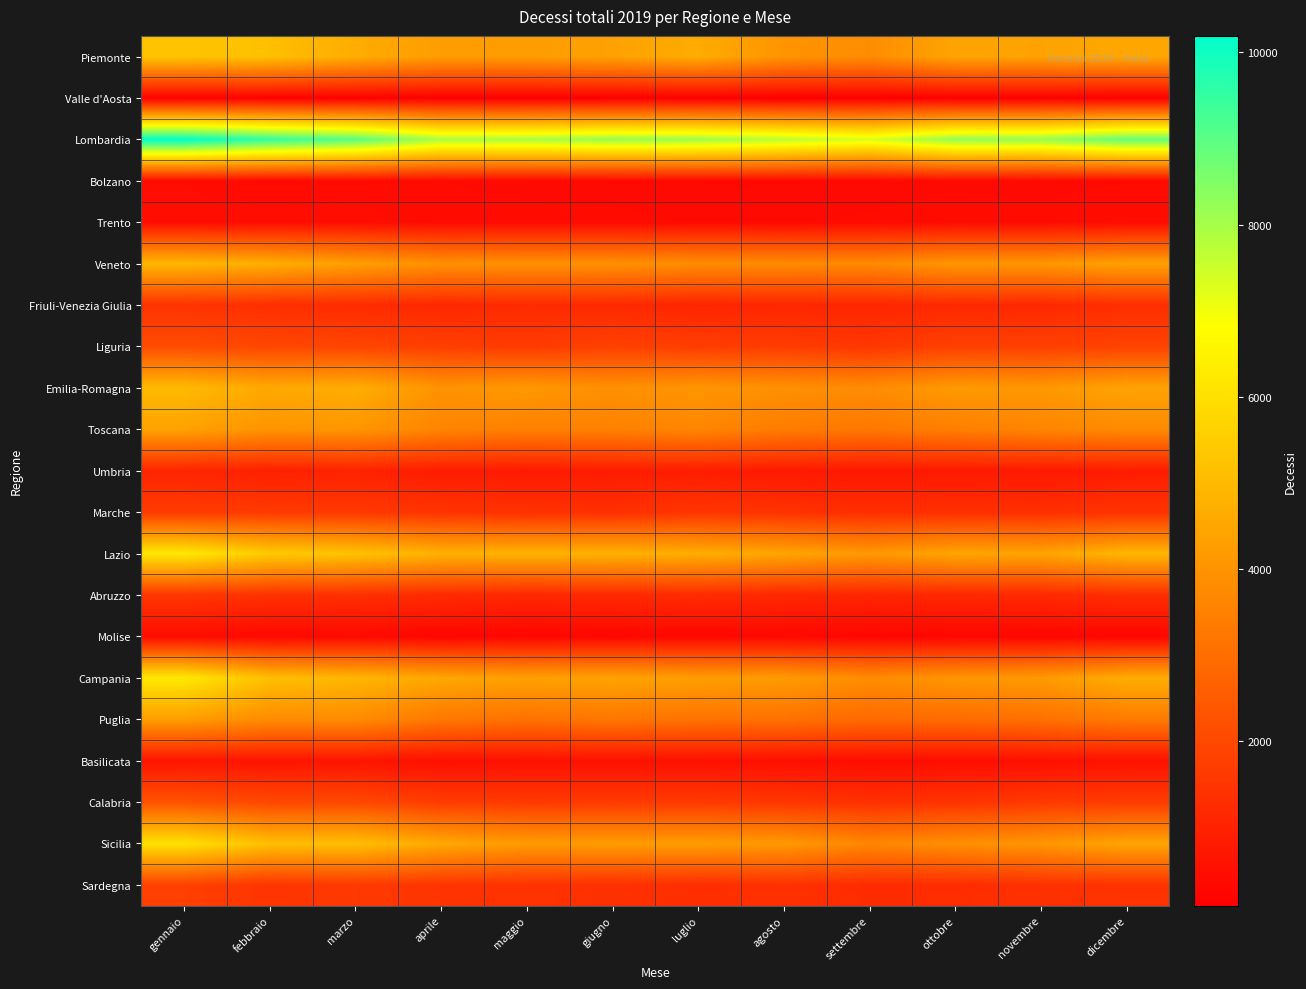

Reading left to right, list all the values displayed in this chart.

Piemonte: gennaio=5260	febbraio=5160	marzo=4655	aprile=4235	maggio=4235	giugno=4363	luglio=4638	agosto=4016	settembre=3811	ottobre=4432	novembre=4385	dicembre=4517
Valle d'Aosta: gennaio=156	febbraio=125	marzo=147	aprile=107	maggio=103	giugno=107	luglio=119	agosto=93	settembre=106	ottobre=123	novembre=120	dicembre=126
Lombardia: gennaio=10191	febbraio=9512	marzo=9009	aprile=7939	maggio=7946	giugno=8161	luglio=8084	agosto=7729	settembre=7329	ottobre=8234	novembre=8221	dicembre=8838
Bolzano: gennaio=444	febbraio=391	marzo=407	aprile=391	maggio=369	giugno=343	luglio=343	agosto=345	settembre=345	ottobre=370	novembre=350	dicembre=392
Trento: gennaio=480	febbraio=474	marzo=484	aprile=405	maggio=415	giugno=415	luglio=379	agosto=382	settembre=402	ottobre=441	novembre=426	dicembre=455
Veneto: gennaio=4929	febbraio=4697	marzo=4311	aprile=3909	maggio=3930	giugno=3920	luglio=3827	agosto=3770	settembre=3745	ottobre=4082	novembre=4081	dicembre=4358
Friuli-Venezia Giulia: gennaio=1446	febbraio=1322	marzo=1244	aprile=1148	maggio=1218	giugno=1183	luglio=1066	agosto=1123	settembre=1103	ottobre=1172	novembre=1143	dicembre=1332
Liguria: gennaio=2112	febbraio=1962	marzo=1922	aprile=1753	maggio=1648	giugno=1811	luglio=1722	agosto=1685	settembre=1551	ottobre=1794	novembre=1789	dicembre=1857
Emilia-Romagna: gennaio=5008	febbraio=4572	marzo=4706	aprile=4013	maggio=4138	giugno=3910	luglio=4070	agosto=3924	settembre=3809	ottobre=4174	novembre=4106	dicembre=4426
Toscana: gennaio=4385	febbraio=3996	marzo=4041	aprile=3593	maggio=3480	giugno=3516	luglio=3633	agosto=3369	settembre=3259	ottobre=3444	novembre=3622	dicembre=3740
Umbria: gennaio=1074	febbraio=955	marzo=1007	aprile=838	maggio=817	giugno=848	luglio=875	agosto=788	settembre=747	ottobre=789	novembre=781	dicembre=862
Marche: gennaio=1667	febbraio=1642	marzo=1597	aprile=1474	maggio=1406	giugno=1350	luglio=1510	agosto=1433	settembre=1316	ottobre=1366	novembre=1346	dicembre=1449
Lazio: gennaio=6244	febbraio=5458	marzo=5238	aprile=4781	maggio=4804	giugno=4803	luglio=4685	agosto=4461	settembre=4138	ottobre=4471	novembre=4442	dicembre=4910
Abruzzo: gennaio=1537	febbraio=1402	marzo=1347	aprile=1223	maggio=1154	giugno=1182	luglio=1244	agosto=1144	settembre=1083	ottobre=1161	novembre=1182	dicembre=1311
Molise: gennaio=433	febbraio=334	marzo=366	aprile=287	maggio=274	giugno=299	luglio=316	agosto=329	settembre=269	ottobre=286	novembre=292	dicembre=292
Campania: gennaio=6257	febbraio=5143	marzo=4918	aprile=4517	maggio=4338	giugno=4412	luglio=4286	agosto=4196	settembre=3813	ottobre=4065	novembre=4175	dicembre=4662
Puglia: gennaio=4257	febbraio=3783	marzo=3781	aprile=3262	maggio=3116	giugno=3237	luglio=3125	agosto=3091	settembre=2892	ottobre=2941	novembre=3071	dicembre=3345
Basilicata: gennaio=644	febbraio=660	marzo=657	aprile=504	maggio=548	giugno=536	luglio=543	agosto=497	settembre=467	ottobre=470	novembre=500	dicembre=584
Calabria: gennaio=2275	febbraio=1991	marzo=2007	aprile=1687	maggio=1626	giugno=1647	luglio=1635	agosto=1547	settembre=1379	ottobre=1459	novembre=1627	dicembre=1683
Sicilia: gennaio=6062	febbraio=5147	marzo=5137	aprile=4549	maggio=4191	giugno=4211	luglio=4225	agosto=4144	settembre=3662	ottobre=3891	novembre=4077	dicembre=4459
Sardegna: gennaio=1799	febbraio=1473	marzo=1615	aprile=1472	maggio=1428	giugno=1385	luglio=1309	agosto=1382	settembre=1243	ottobre=1275	novembre=1379	dicembre=1446